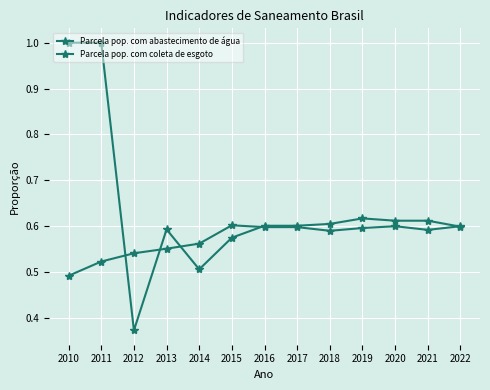

At how many categories does at least one series exceed 0?

13